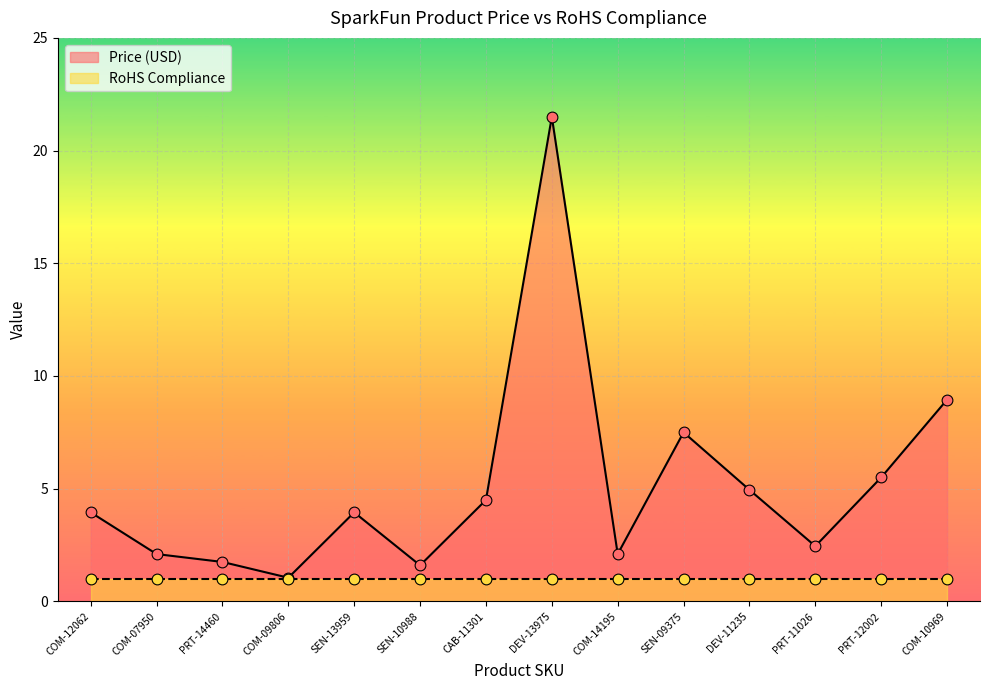

What is the change in value from COM-07950 to COM-10969?

+6.8